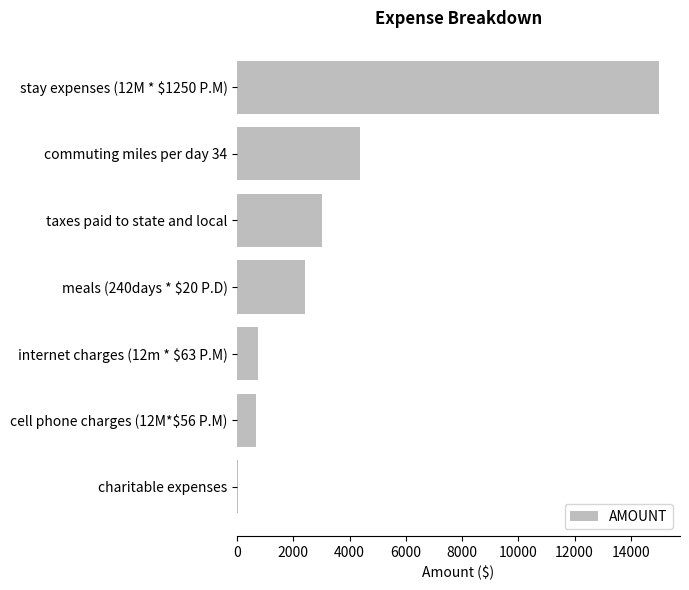

Read the value at taxes paid to state and local.

3025